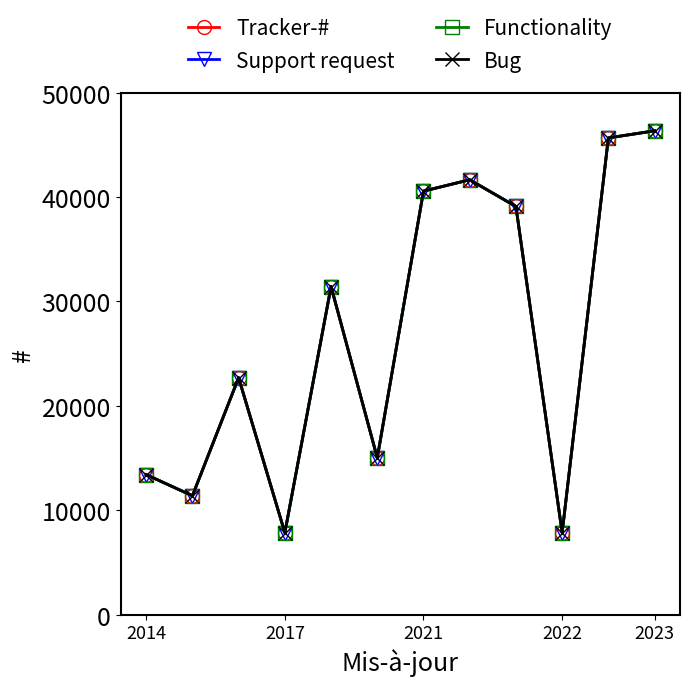

Reading right to left, what are all the values shown in this chart?

Tracker-#: 46341	45659	7860	39098	41653	40567	15026	31431	7859	22700	11397	13421
Support request: 46341	45659	7860	39098	41653	40567	15026	31431	7859	22700	11397	13421
Functionality: 46341	45659	7860	39098	41653	40567	15026	31431	7859	22700	11397	13421
Bug: 46341	45659	7860	39098	41653	40567	15026	31431	7859	22700	11397	13421